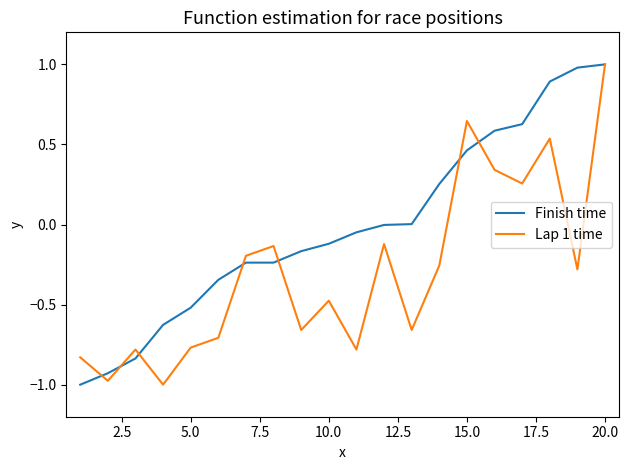

What is the greatest value displayed?

1.0